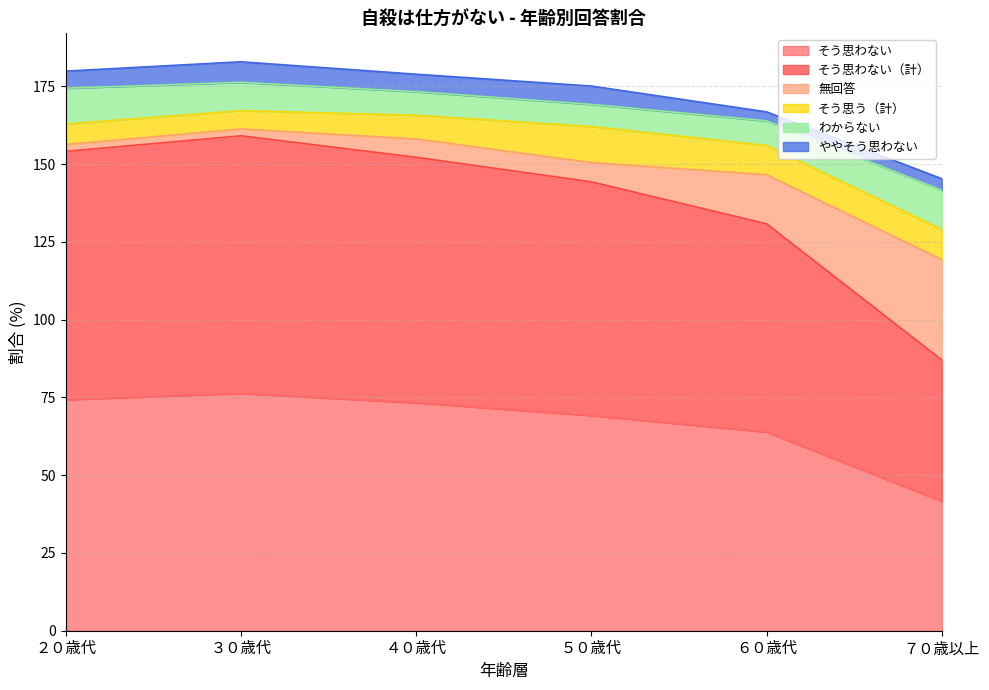

The value of そう思わない at ６０歳代 is 63.9. True or false?

True